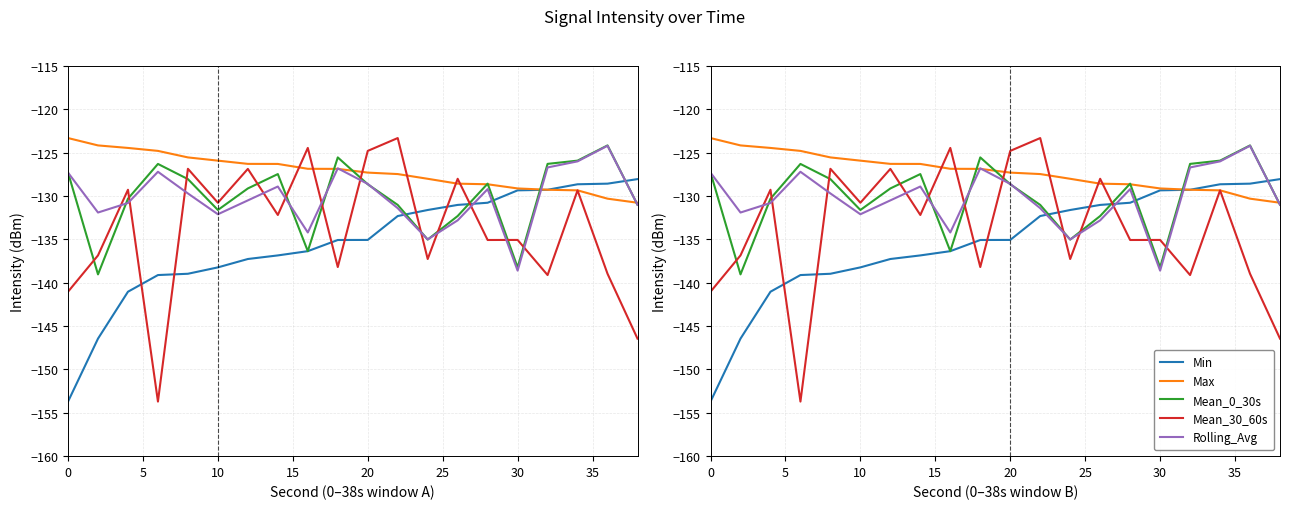

What is the difference between the maximum and minimum values in the Rolling_Avg series?

14.4